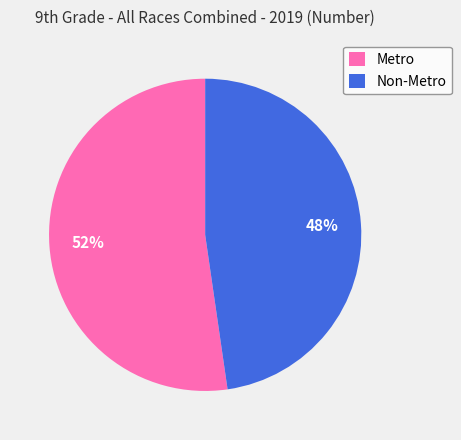

To the nearest percent, what portion does Metro represent?

52%